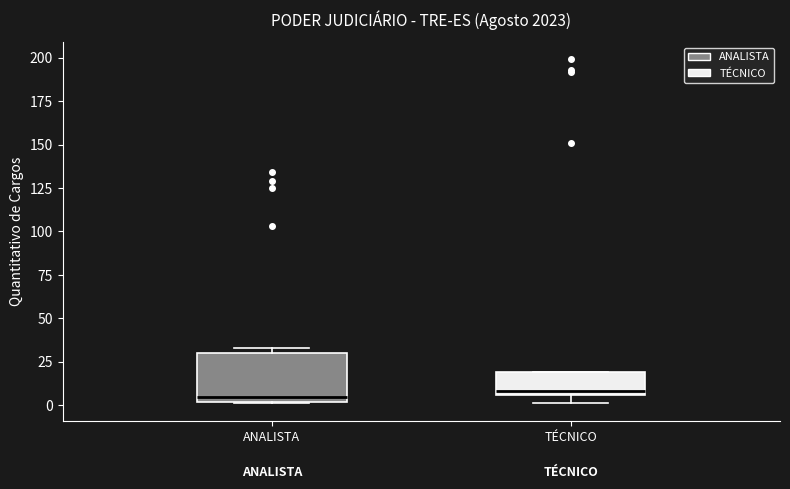

Where is the upper edge of the box for ANALISTA on the y-axis? The values are not printed on the chart, so give them approximately, as read against the axis.

30